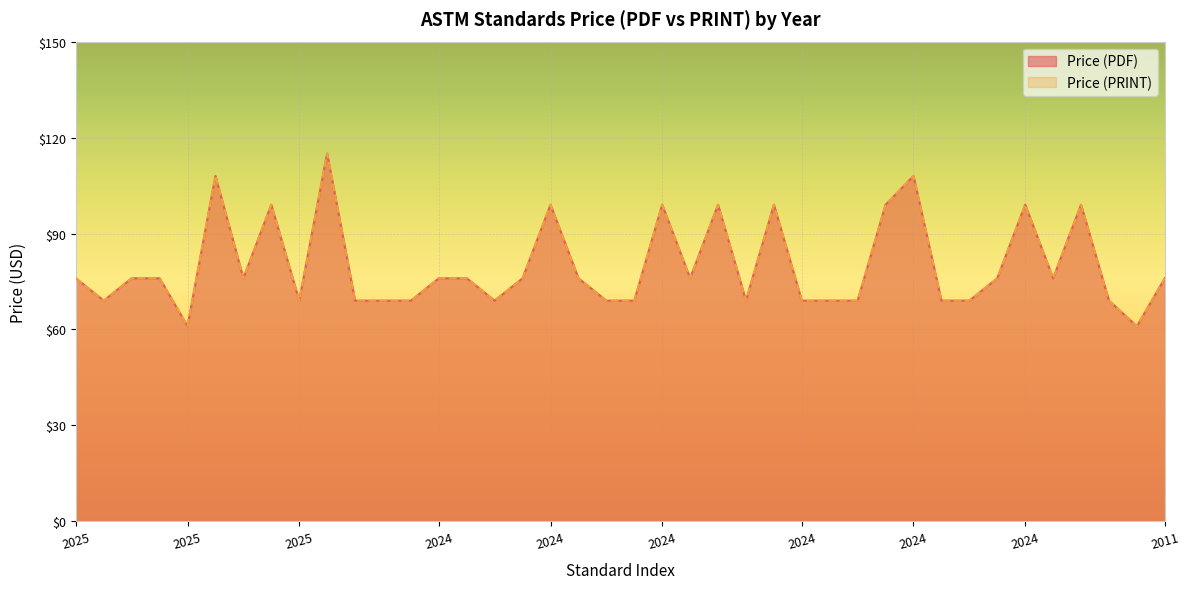

At which label does Price (PDF) reach its peak?

2025